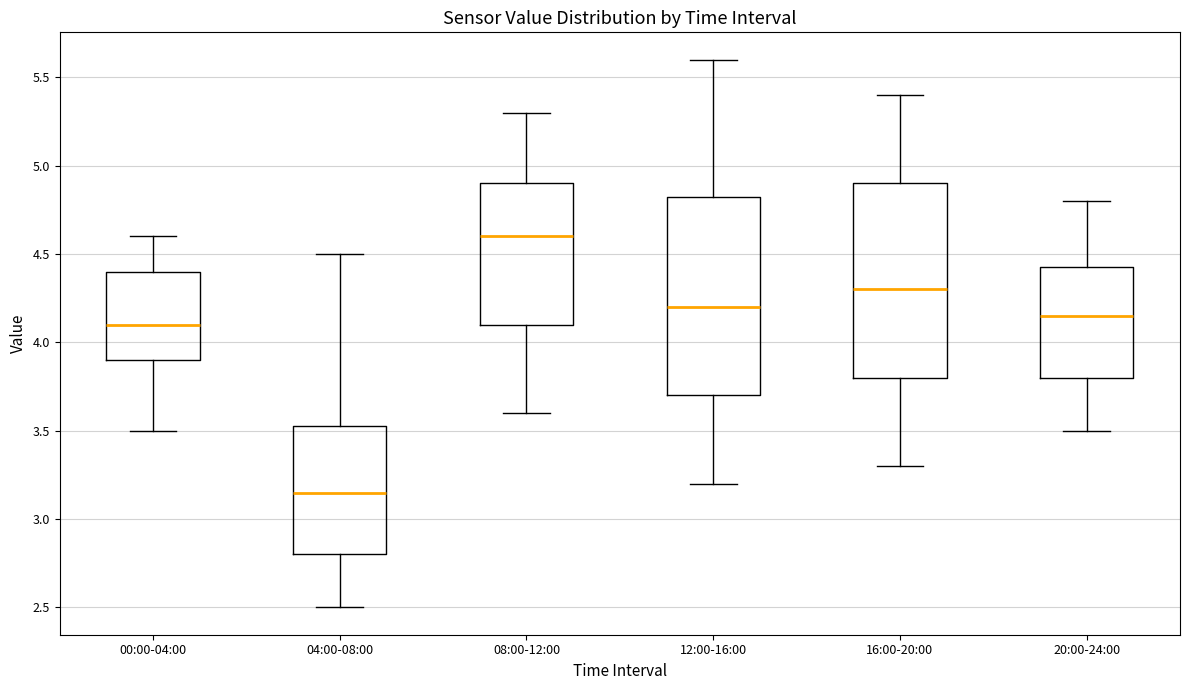

Which box's median line is the highest?

08:00-12:00